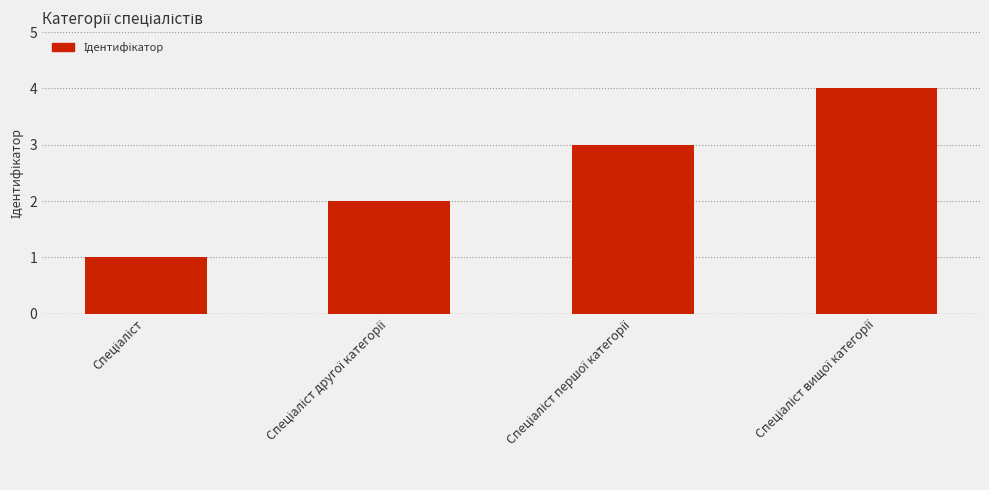

What is the maximum value shown in the chart?

4